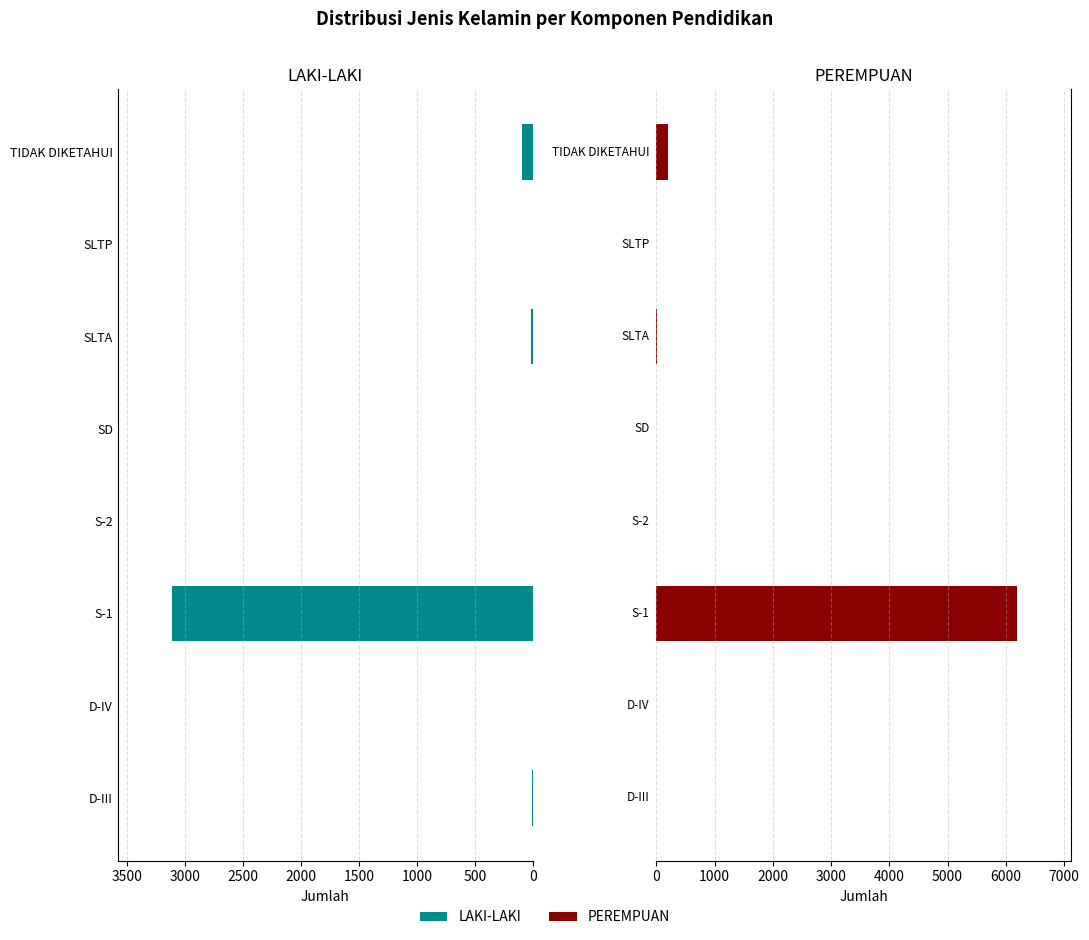

Are the bars grouped side by side (vs. stacked)?

Yes